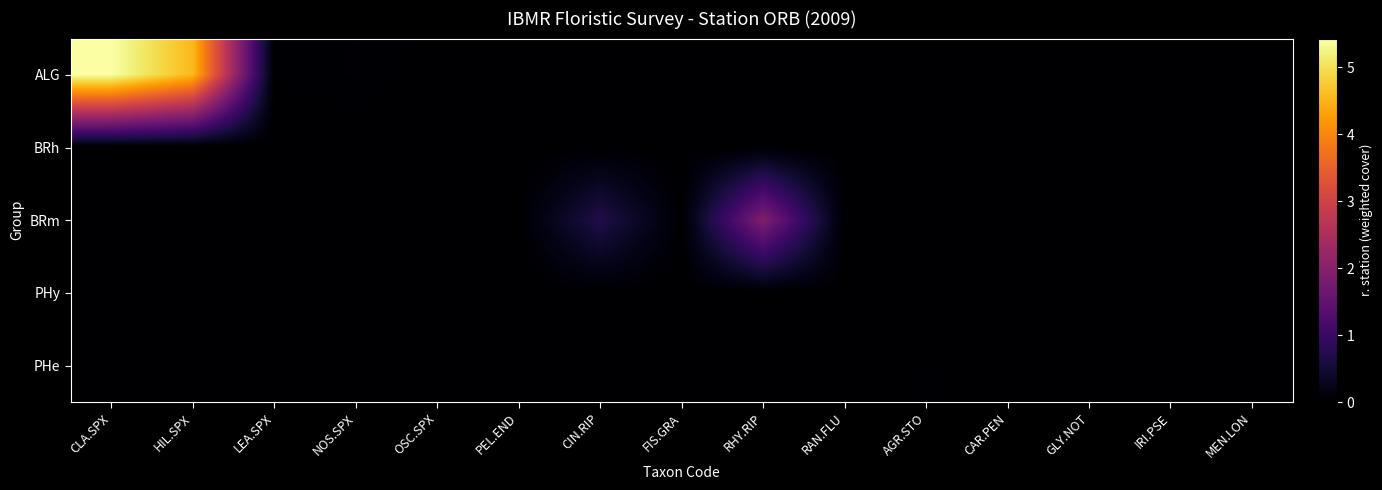

At RHY.RIP, list the series in order from largest to smallest.

row_2, row_0, row_1, row_3, row_4